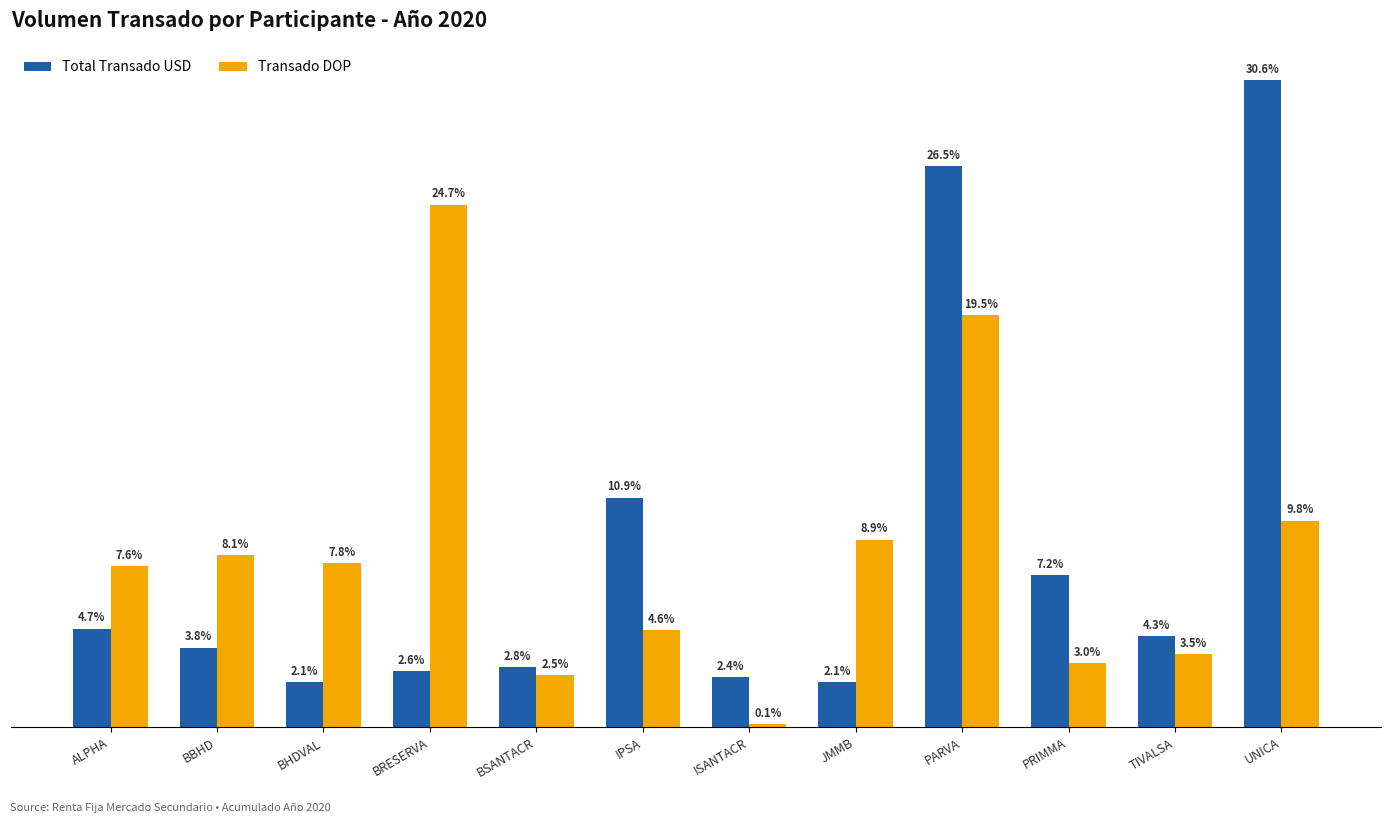

At which category does the chart reach its peak across all series?

UNICA